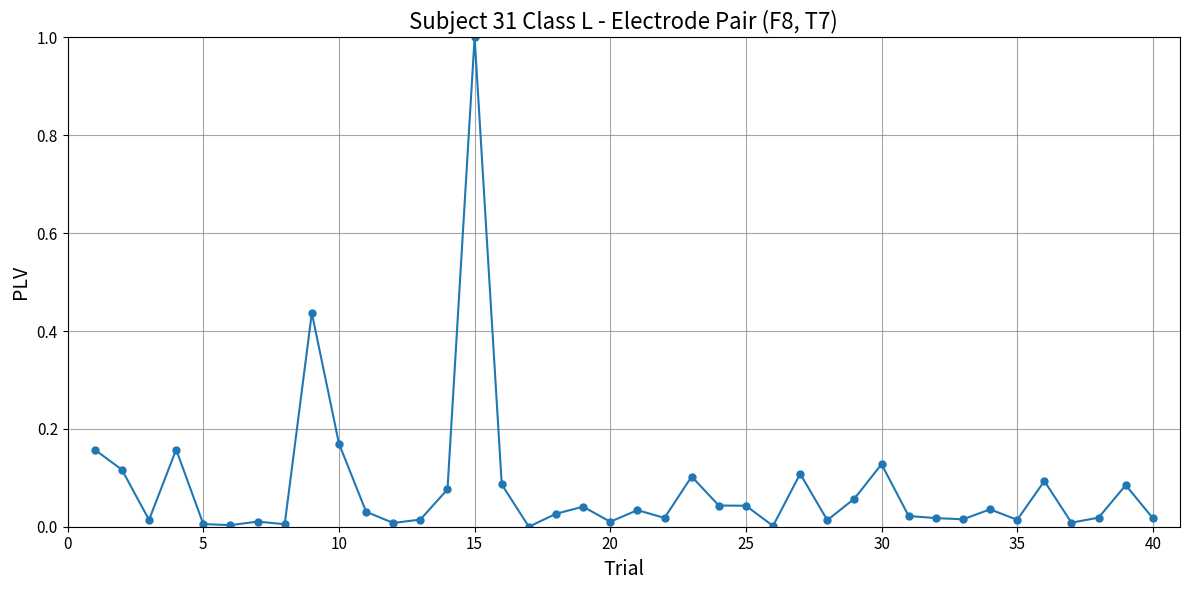

What is the maximum value shown in the chart?

1.0